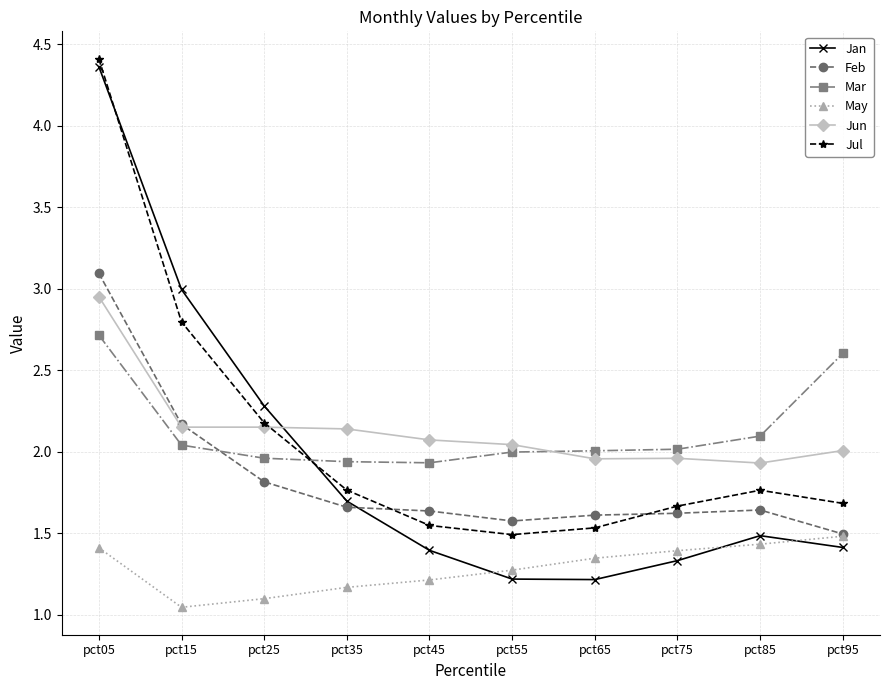

True or false: Jan has more than 2 interior local peaks.

False